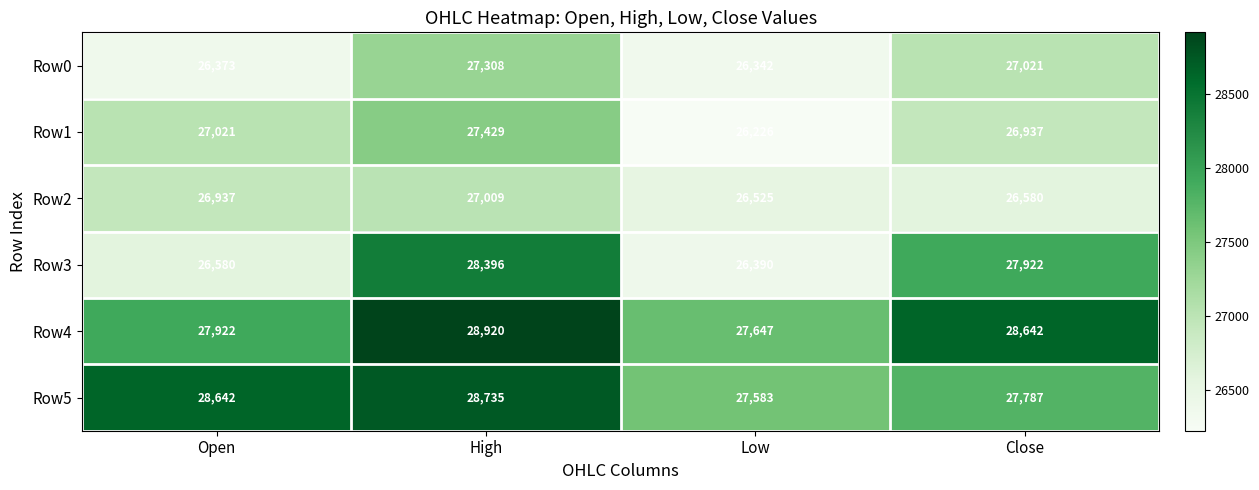

Is it true that Row1 equals 7401 at Open?

False